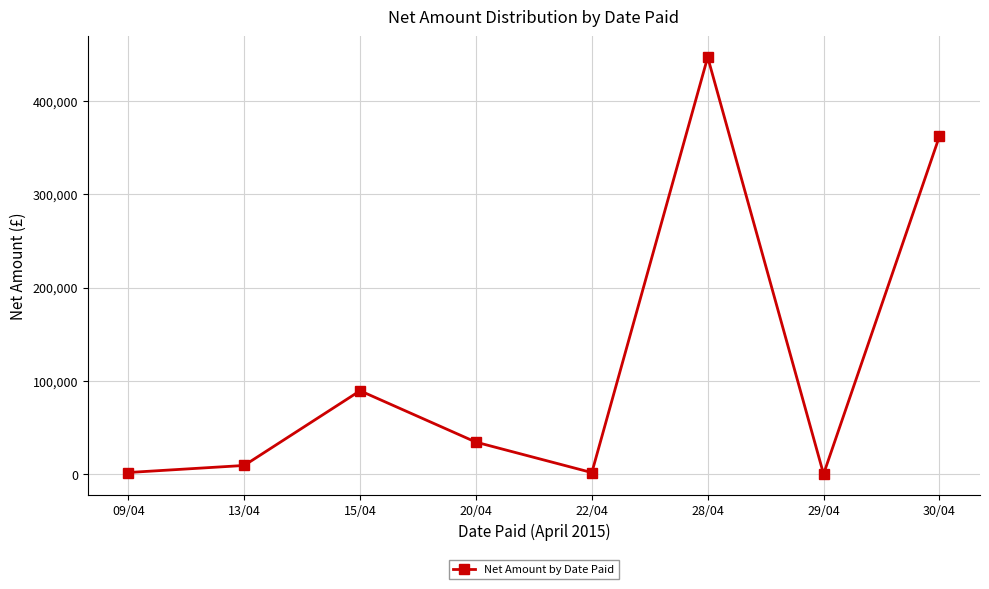

What is the change in value from 20/04 to 29/04?

-34232.7